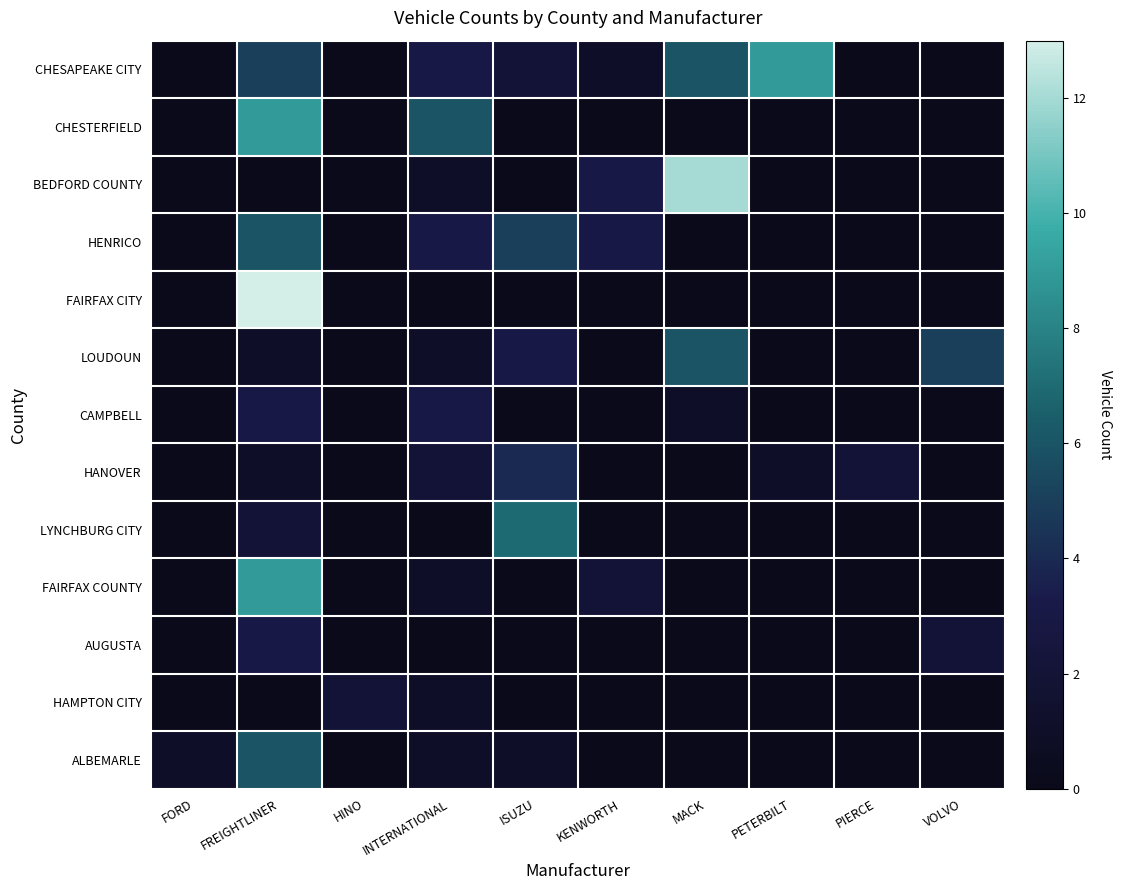

What is the spread (max minus min) of values at HINO?

2